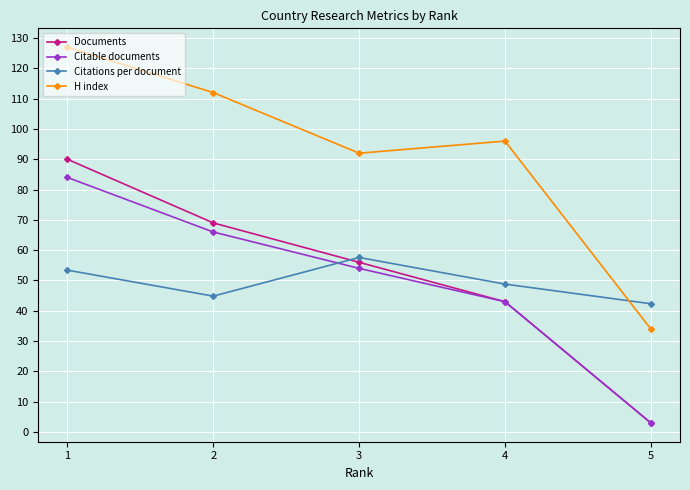

What are all the series names shown in the legend?

Documents, Citable documents, Citations per document, H index